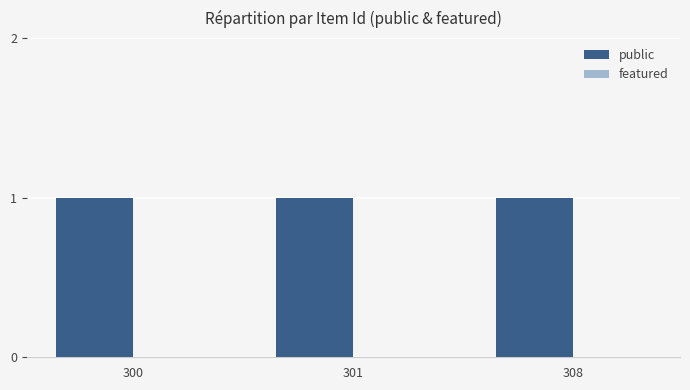

What are all the series names shown in the legend?

public, featured